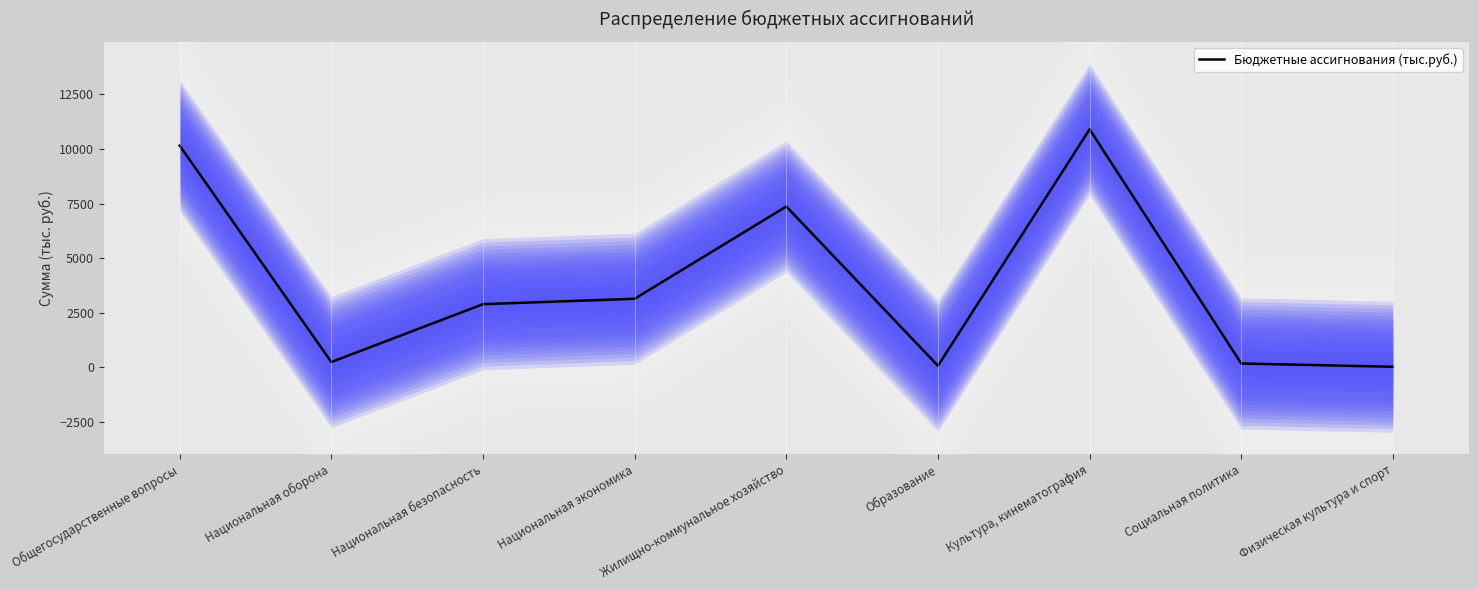

Which has a higher value, Национальная экономика or Социальная политика?

Национальная экономика